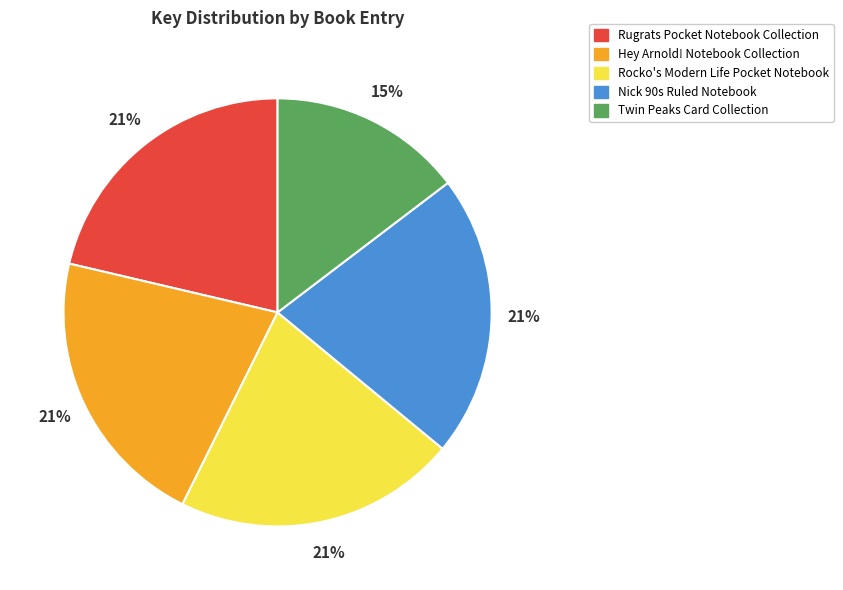

How many slices are in this pie chart?

5